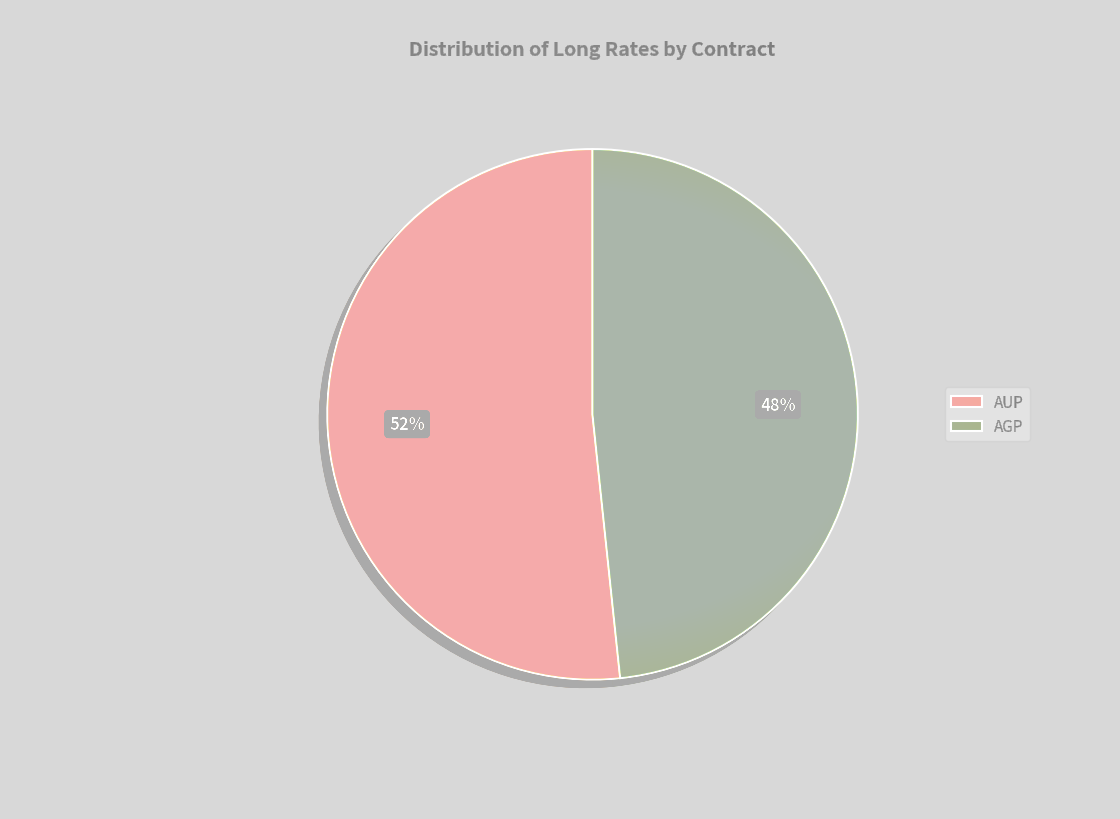

Is AUP the majority of the pie?

Yes